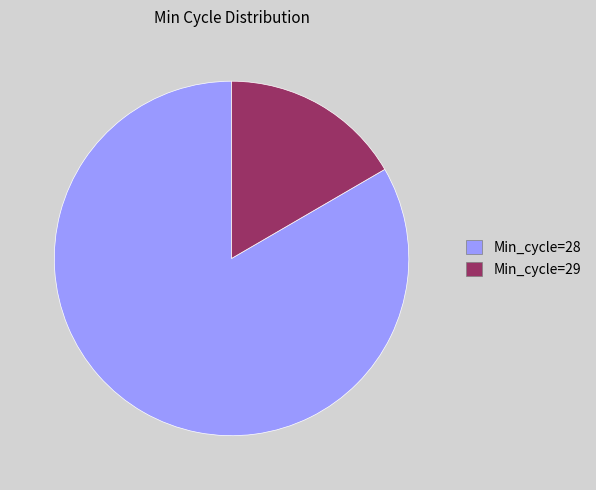

Is there a majority slice in this chart?

Yes